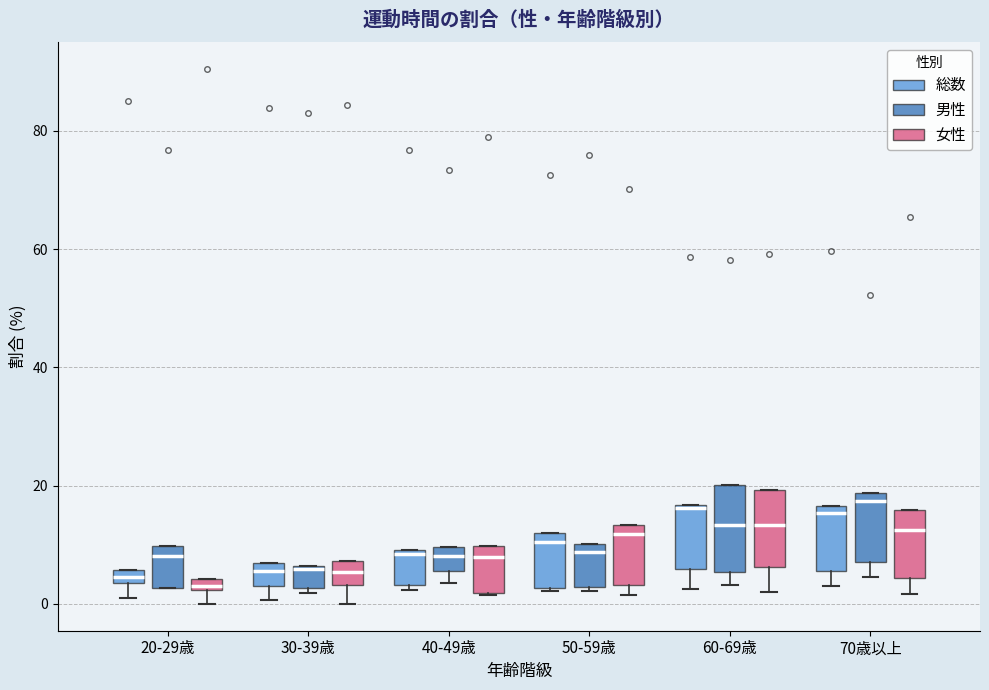

Where does the median line of the box for 50-59歳 (総数) sit on the y-axis? The values are not printed on the chart, so give them approximately, as read against the axis.

10